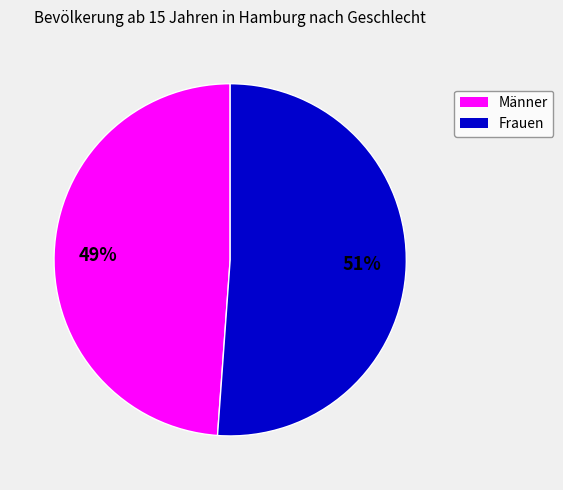

Which has a higher value, Männer or Frauen?

Frauen